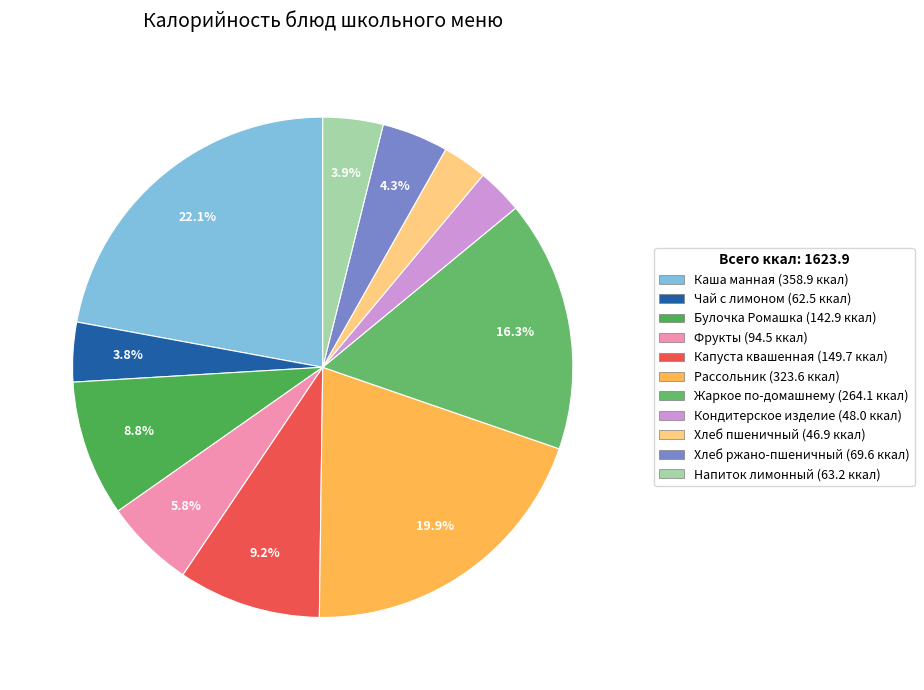

Is there a majority slice in this chart?

No